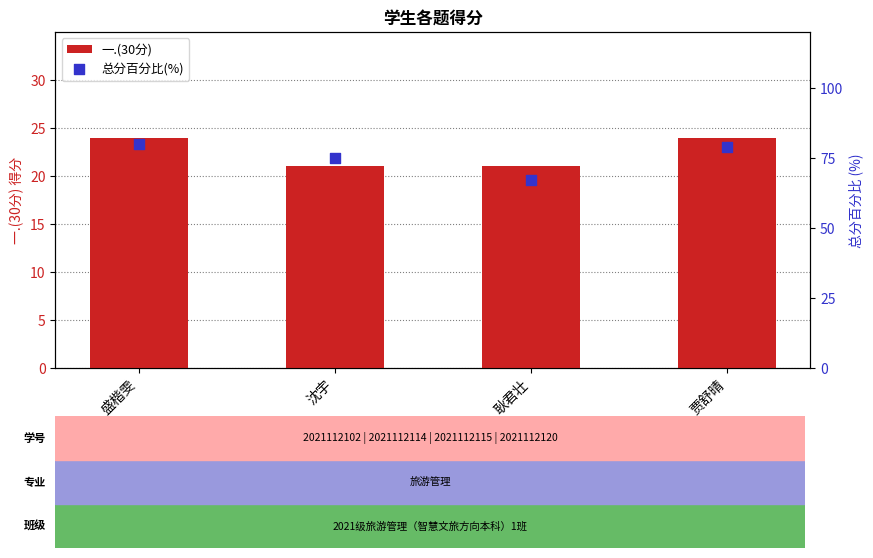

Which series reaches the minimum Y coordinate?

一.(30分)